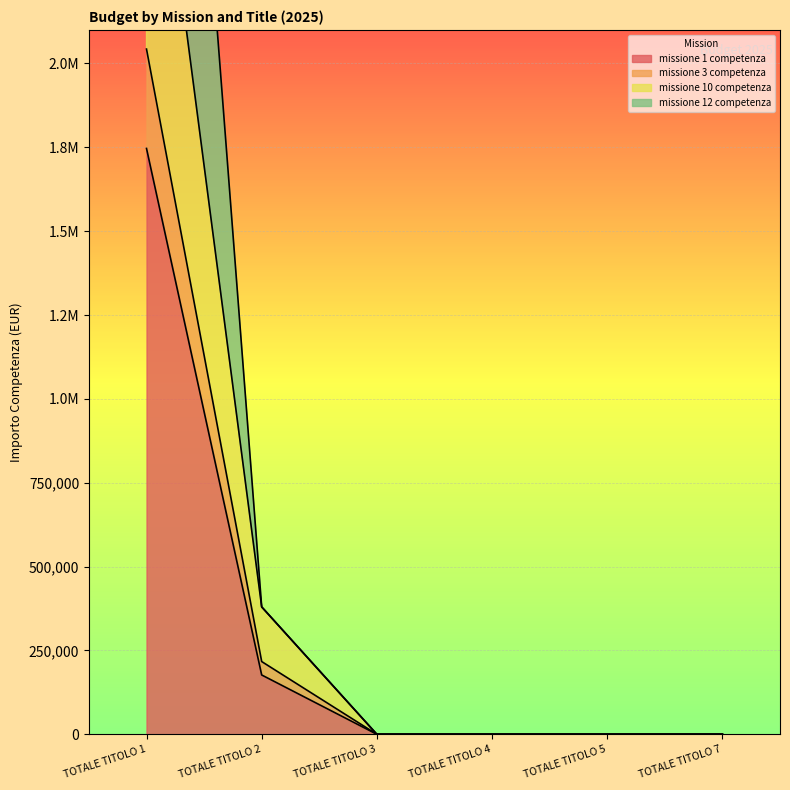

The value of missione 1 competenza at TOTALE TITOLO 2 is 259028.6. True or false?

False